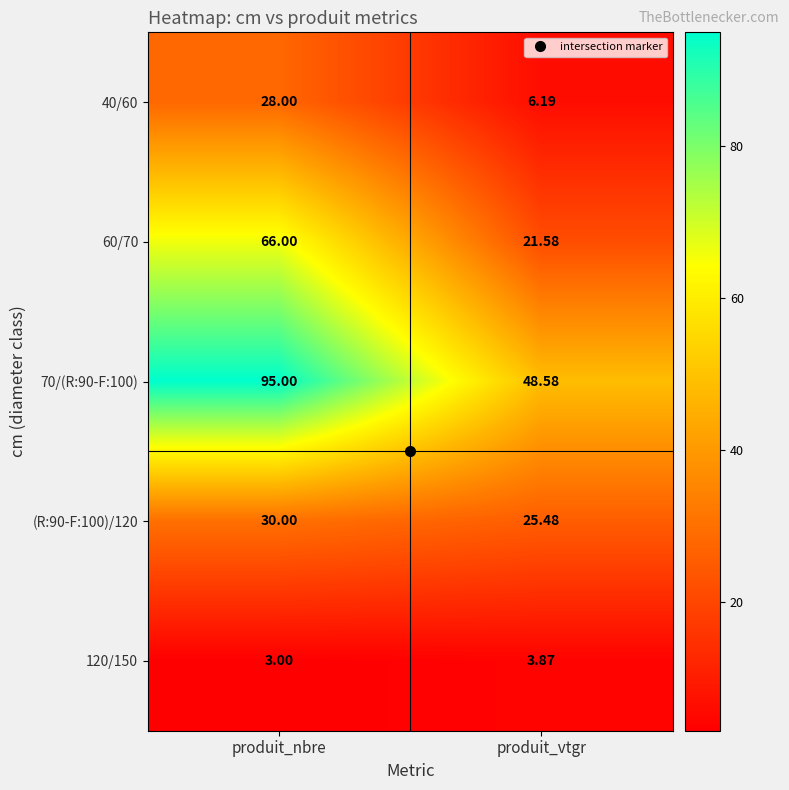

List the labels in order of (R:90-F:100)/120 value, largest first.

produit_nbre, produit_vtgr